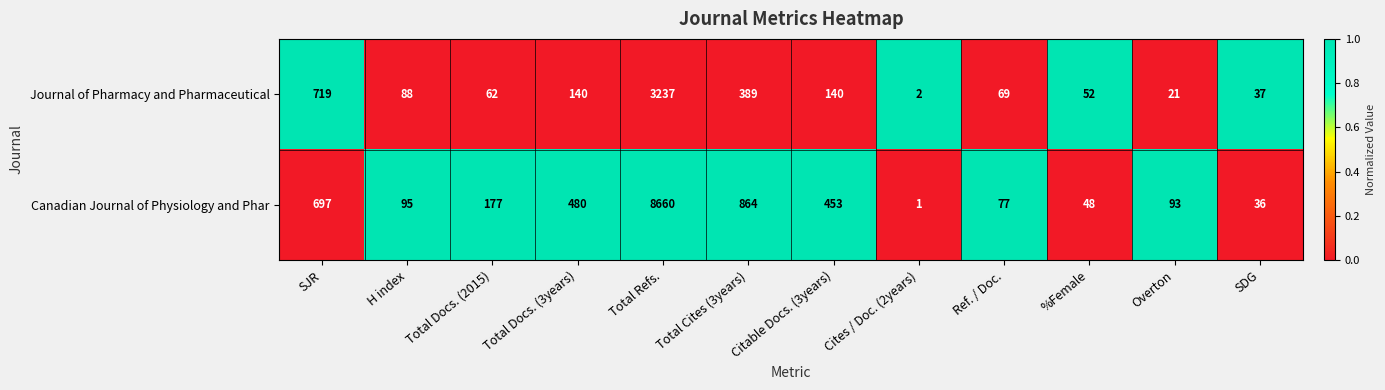

What is the total value across all series at Total Docs. (2015)?

239